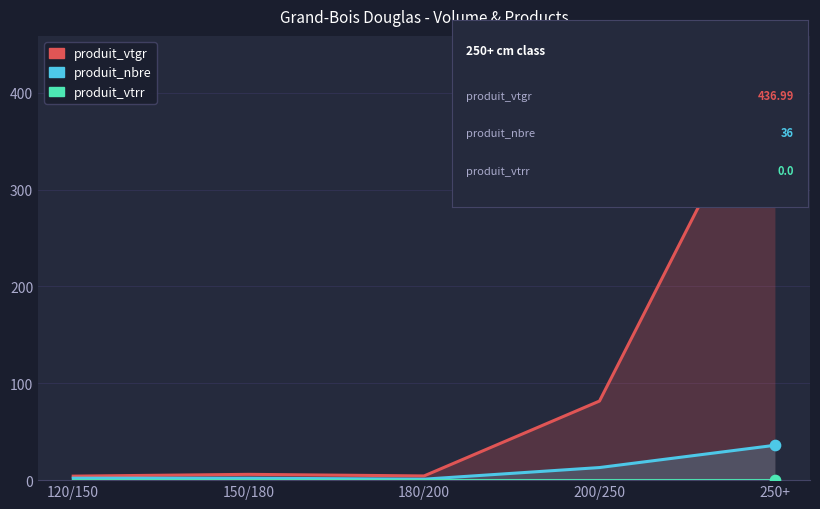

Which series has the widest spread of Y values?

produit_vtgr